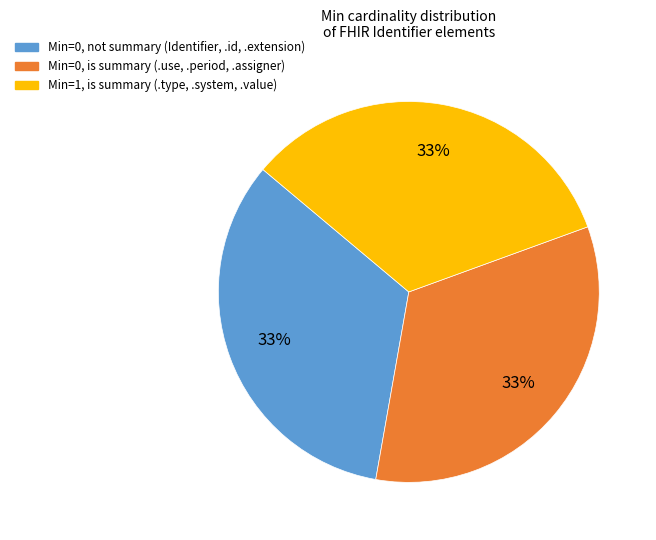

To the nearest percent, what is the average slice percentage?

33%